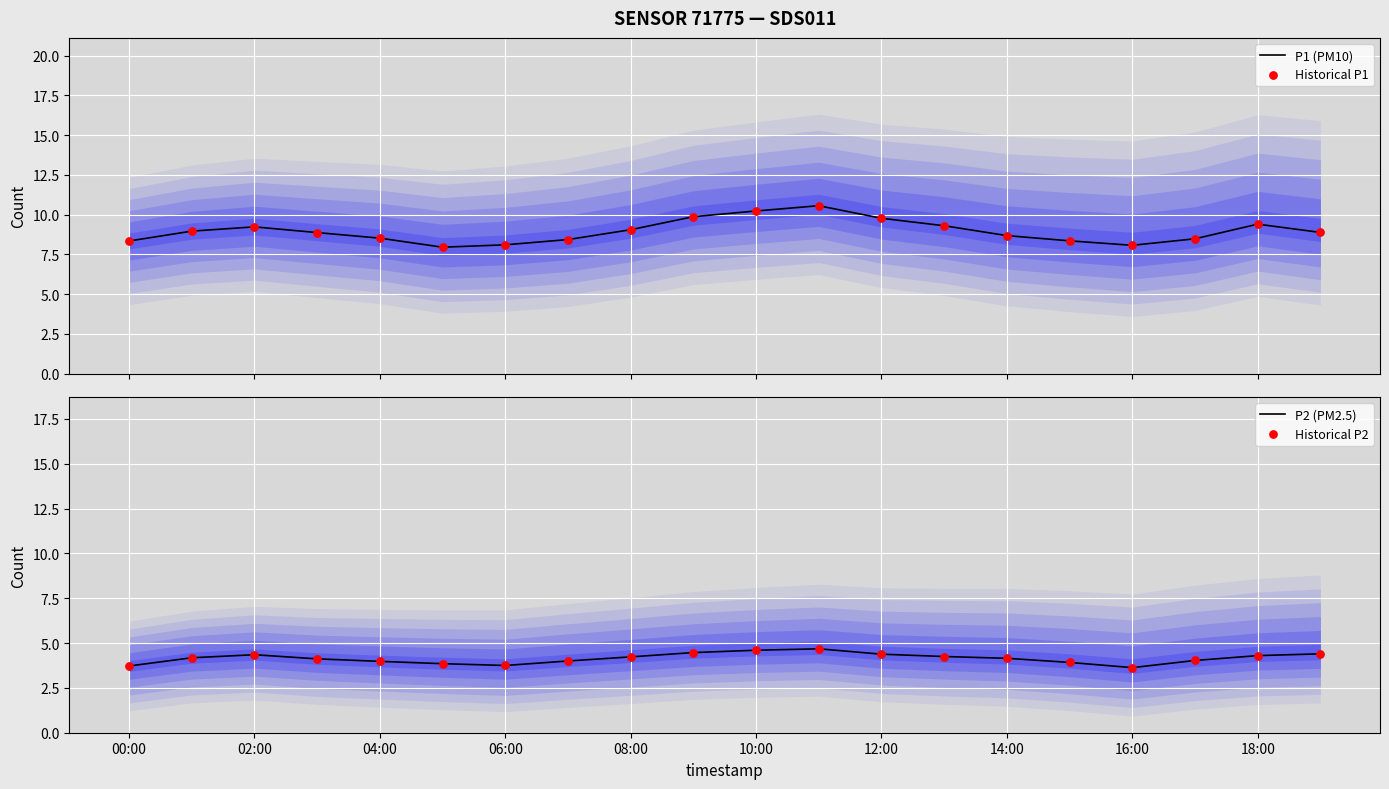

What is the total value across all series at 10:00?

29.7